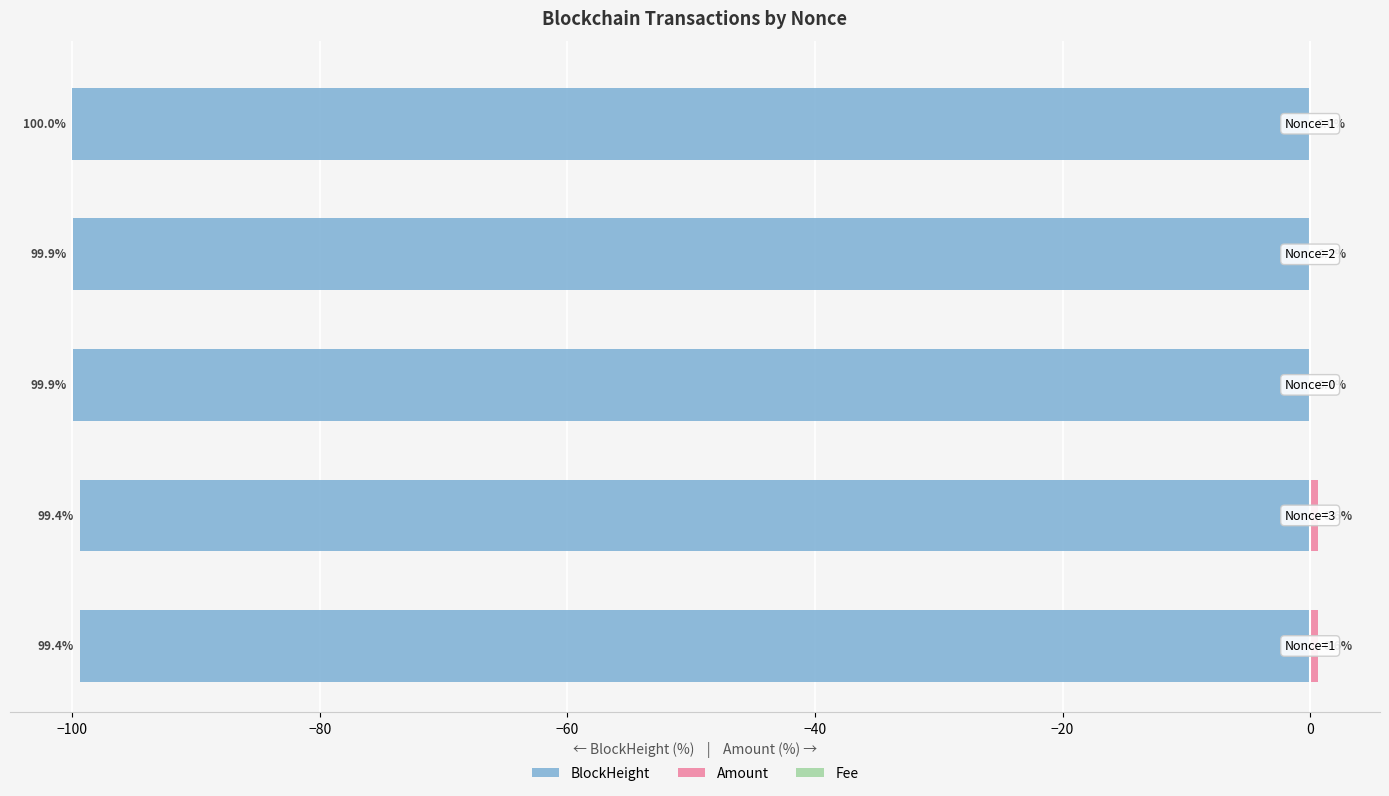

What is the maximum value shown in the chart?

0.6